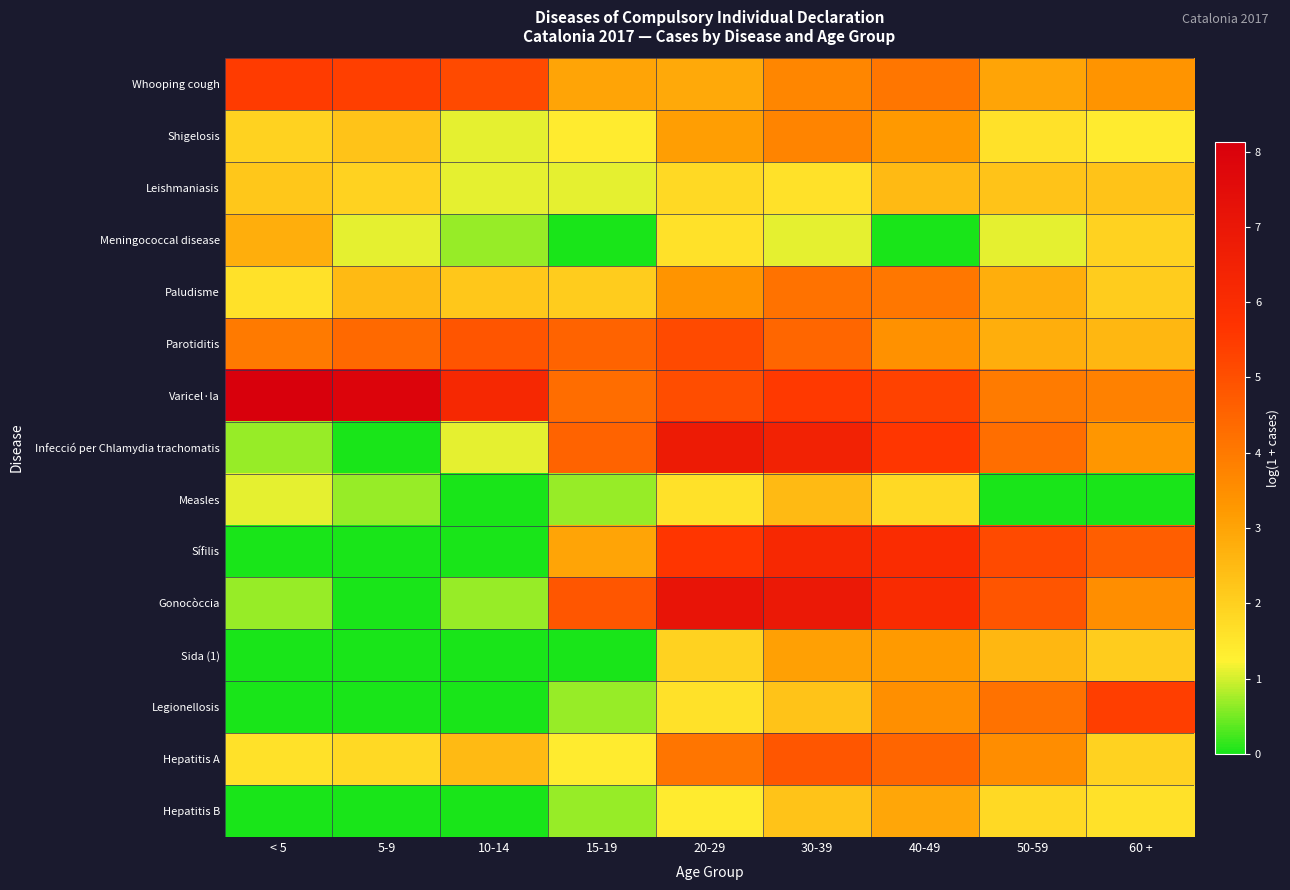

Which series has the largest total across all categories?

Varicel·la